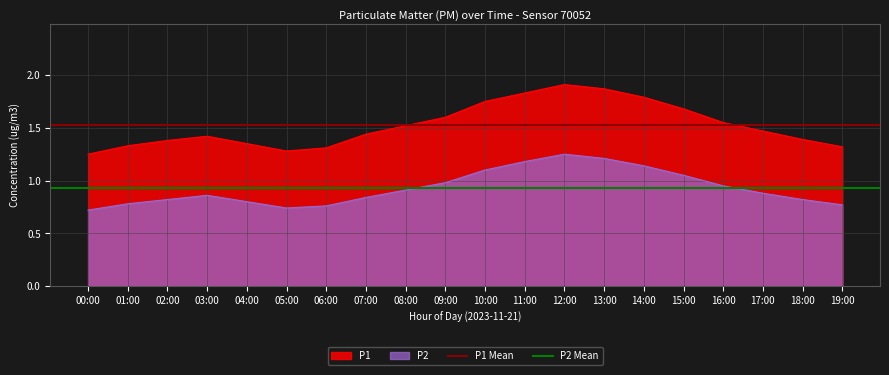

The value of P2 at 12:00 is 0.4. True or false?

False